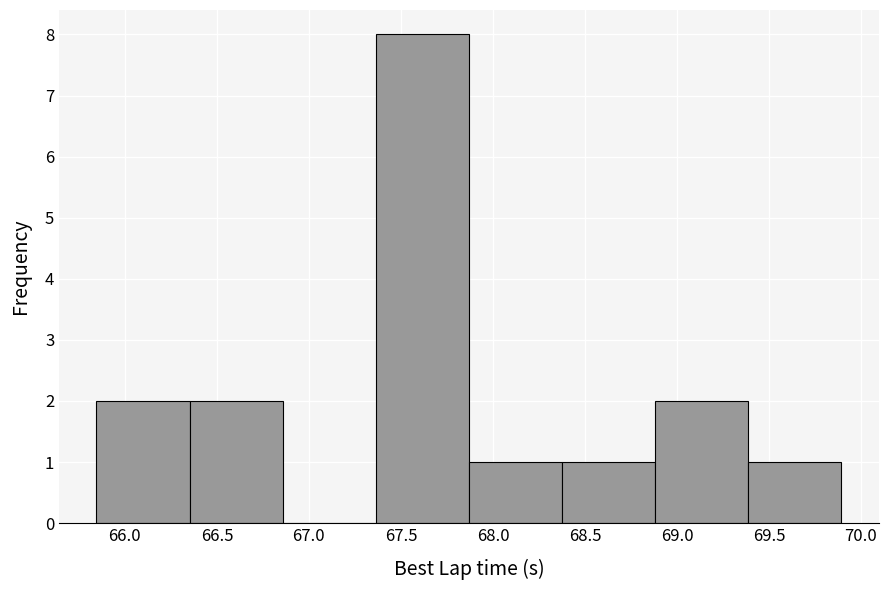

Reading left to right, list every bar in this chart as the range it spans on the x-axis followed by its height. Neither the bar edges nor the heights are printed on the chart, so give them approximately, as read against the axes.

65.85 to 66.35: 2
66.35 to 66.85: 2
66.85 to 67.35: 0
67.35 to 67.85: 8
67.85 to 68.40: 1
68.40 to 68.90: 1
68.90 to 69.40: 2
69.40 to 69.90: 1